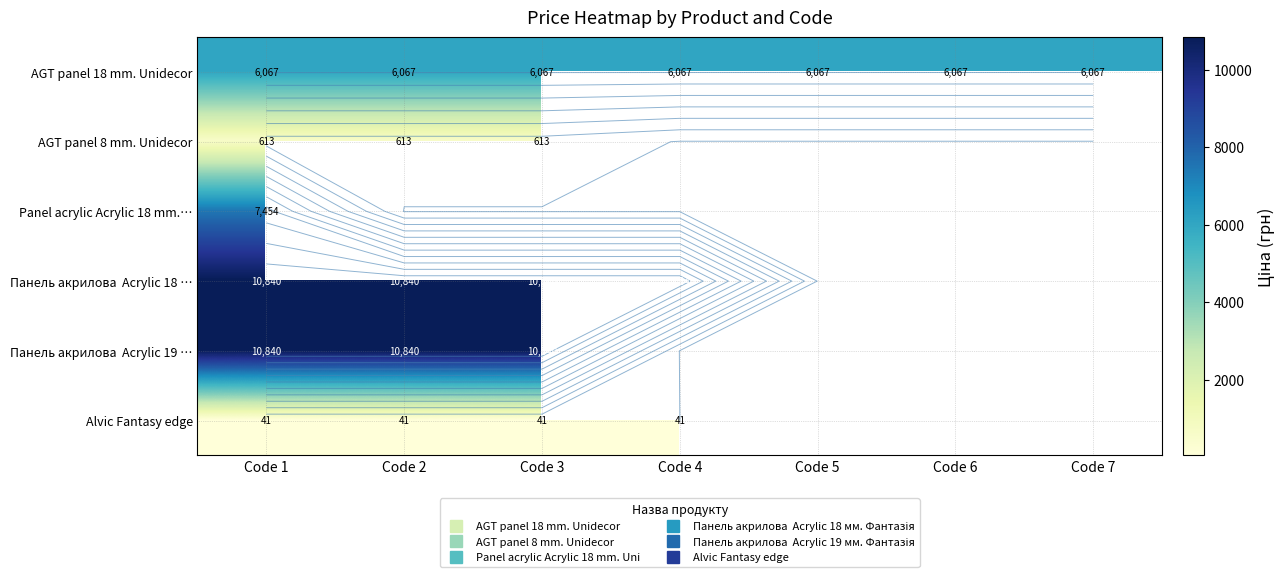

Rank the series by their maximum value, from lowest to highest.

Alvic Fantasy edge, AGT panel 8 mm. Unidecor, AGT panel 18 mm. Unidecor, Panel acrylic Acrylic 18 mm.…, Панель акрилова Acrylic 18 …, Панель акрилова Acrylic 19 …